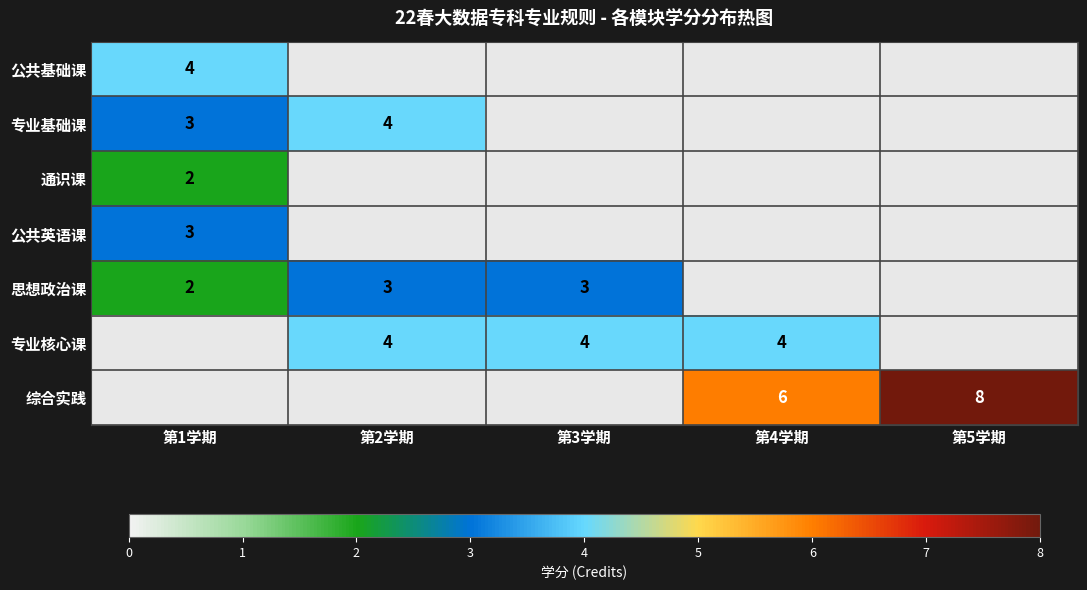

The value of 思想政治课 at 第3学期 is 2. True or false?

False